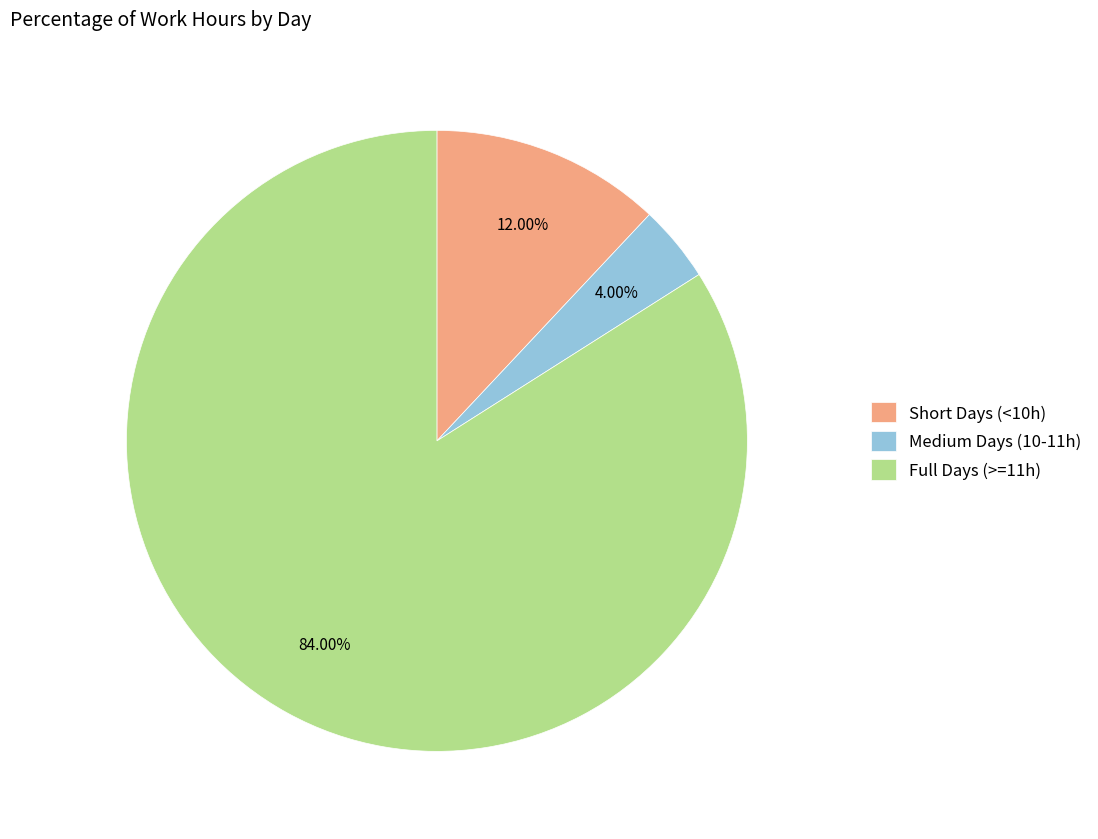

To the nearest percent, what is the difference between the largest and smallest slice percentages?

80%